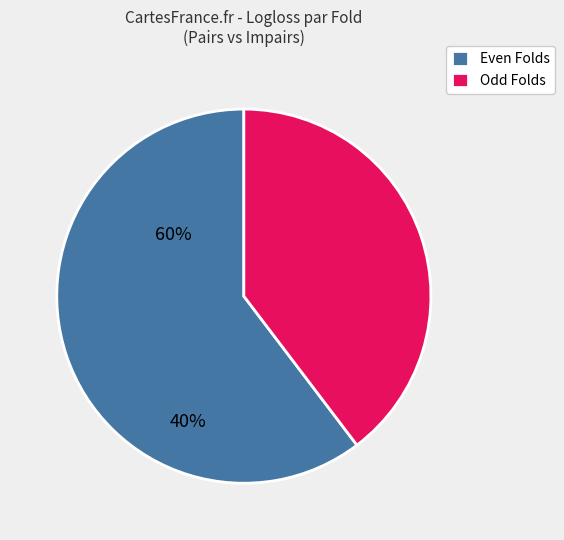

Approximately how many times larger is the value at Odd Folds compared to Even Folds?

0.7